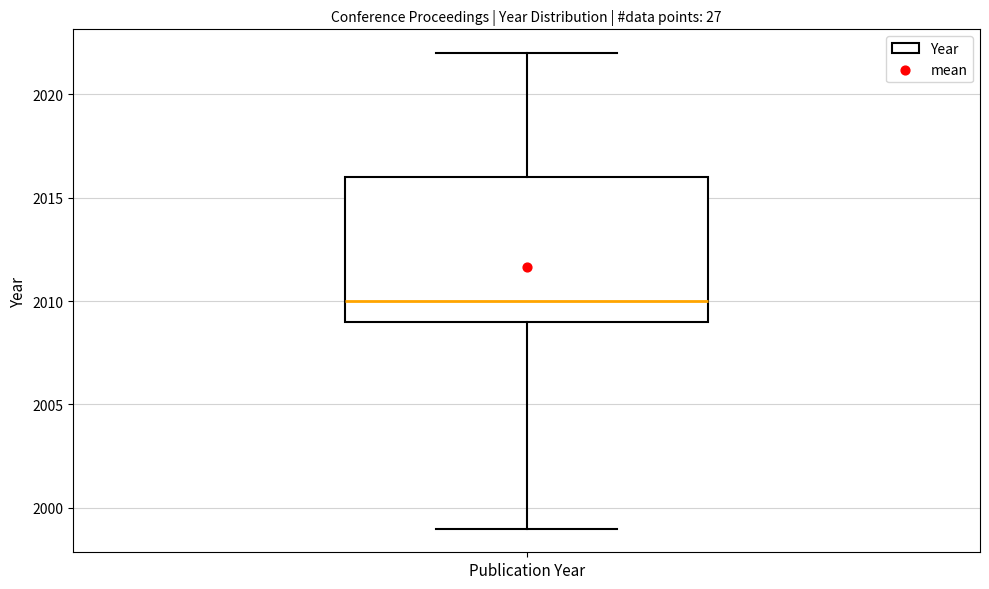

Transcribe this box plot: give where the median line is, the range the box spans, and where the two whiskers end, as read against the y-axis. The values are not printed on the chart, so give them approximately, as read against the axis.

median 2010, box 2009 to 2016, whiskers 1999 to 2022